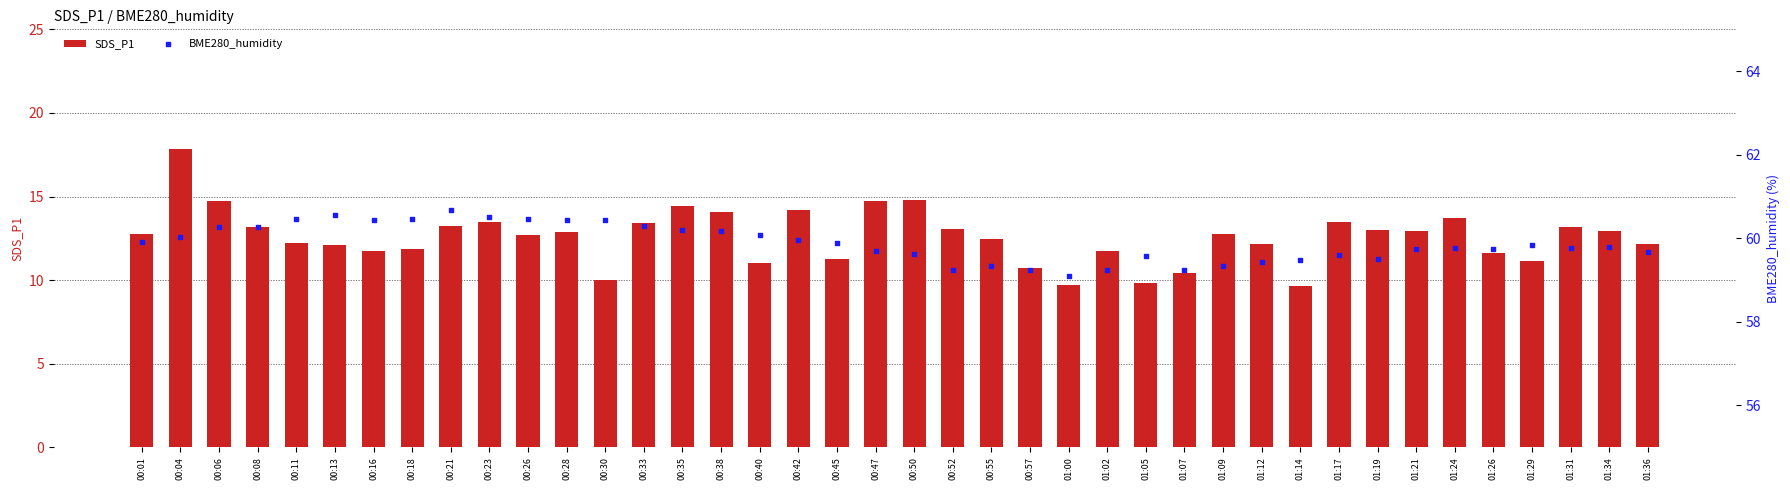

At how many categories does at least one series exceed 50?

40